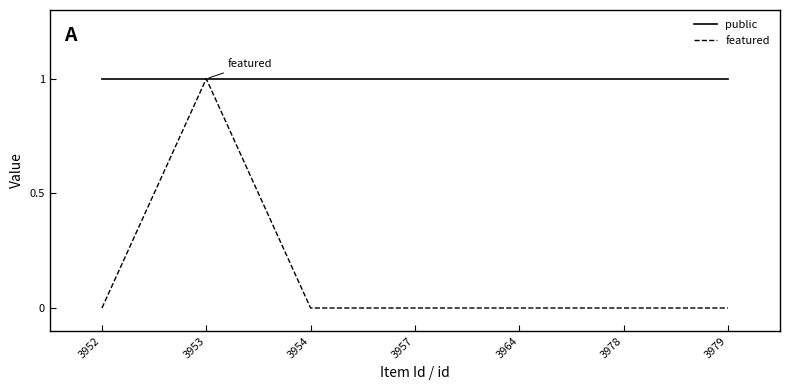

At 3957, list the series in order from smallest to largest.

featured, public